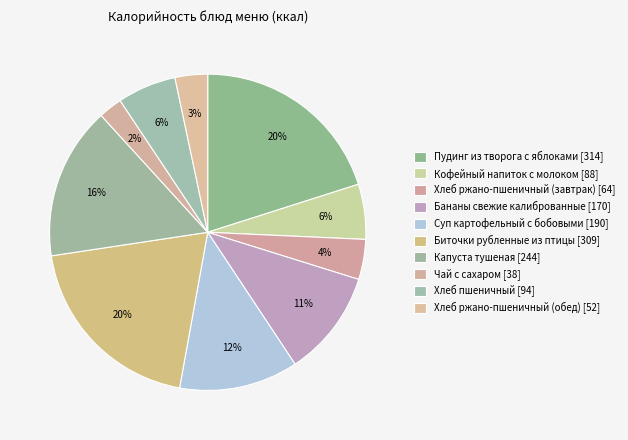

How much of the chart is everything except Чай с сахаром?

97.6%